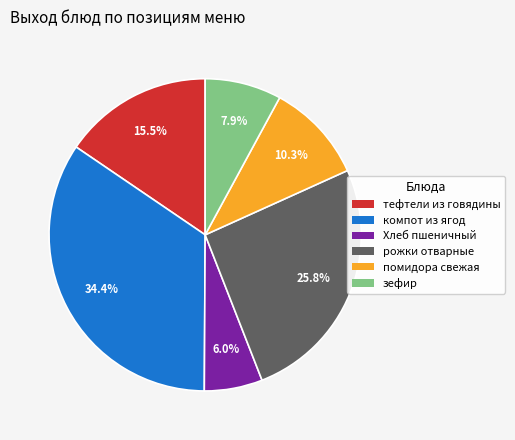

Which has a higher value, зефир or тефтели из говядины?

тефтели из говядины